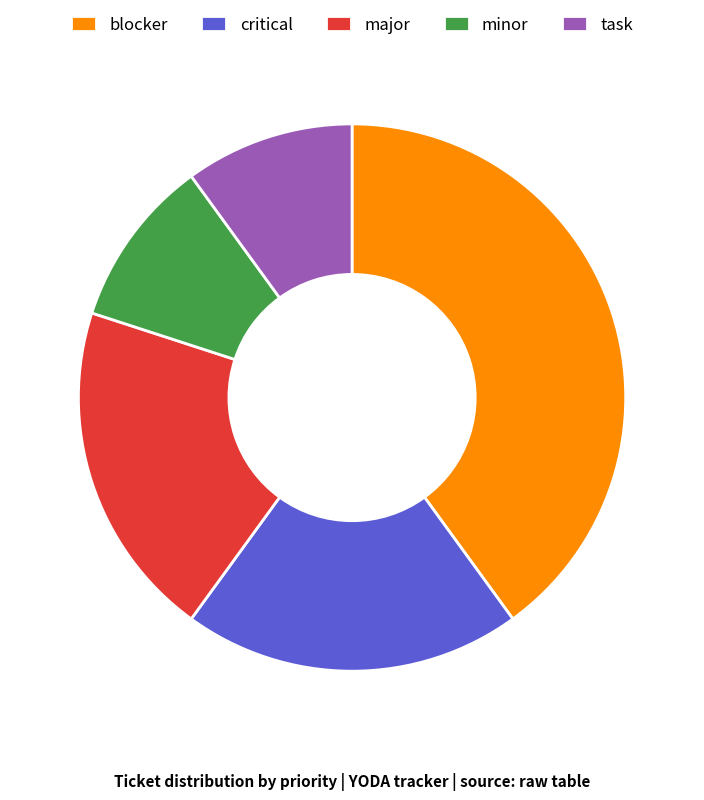

How many segments does this pie chart have?

5